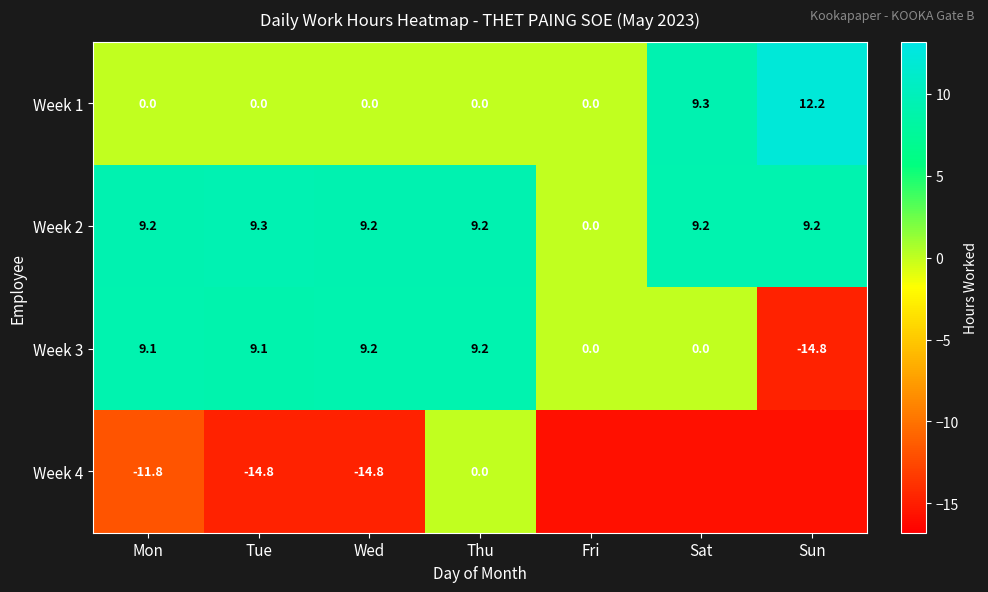

What is the total value across all series at Tue?

3.6